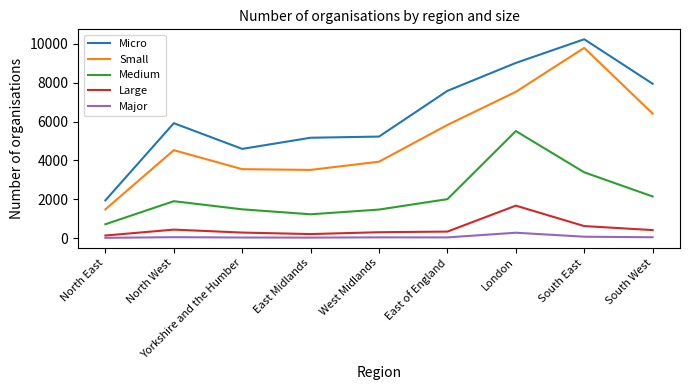

What is the sum of all Major values?

616